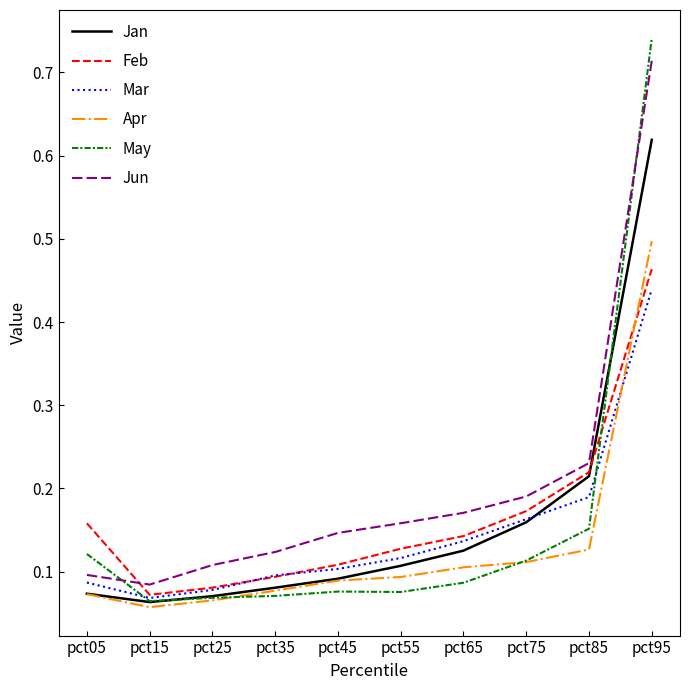

True or false: Jun and Apr intersect in this chart.

False